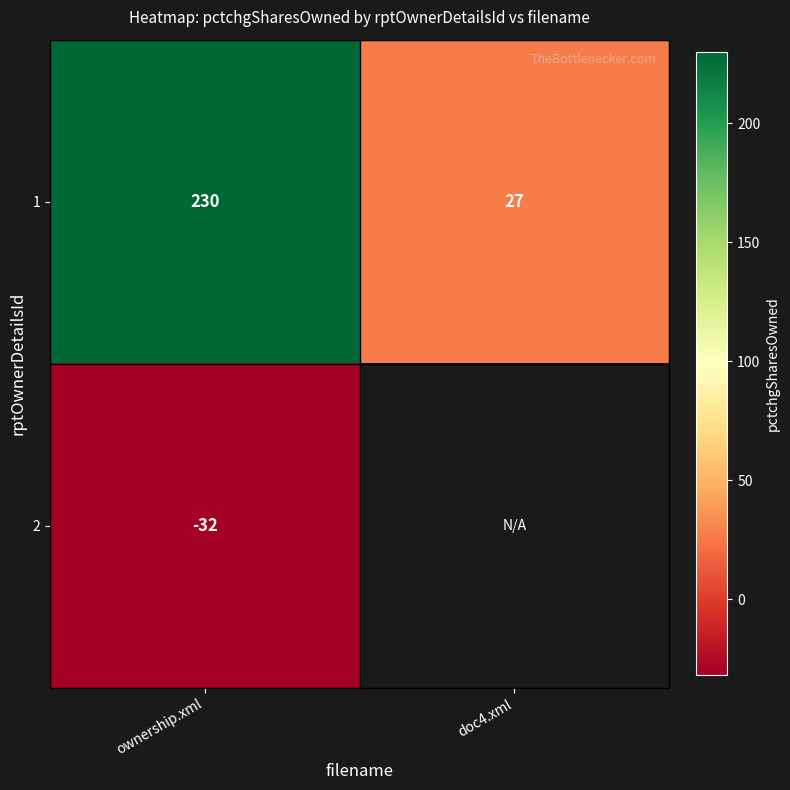

Which label corresponds to the smallest value in the chart?

ownership.xml